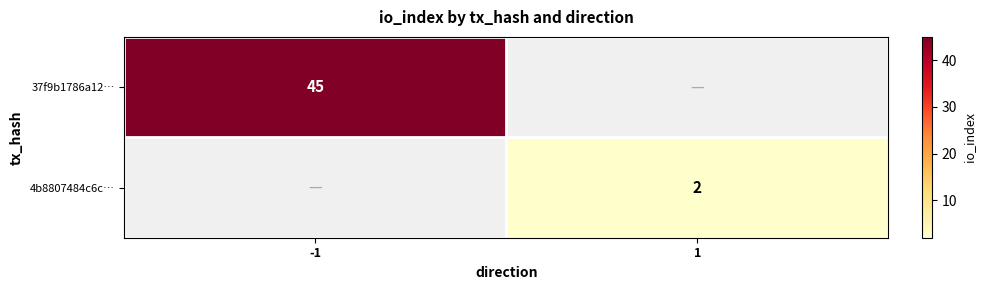

How many categories are shown in the chart?

2